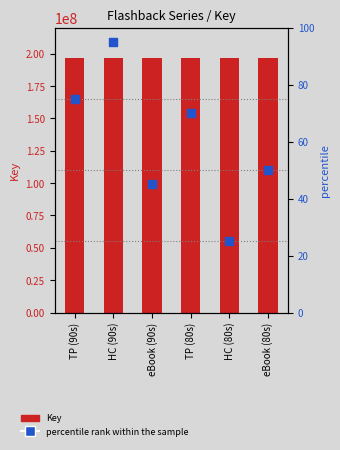

What is the change in value from HC (80s) to eBook (80s)?

+25